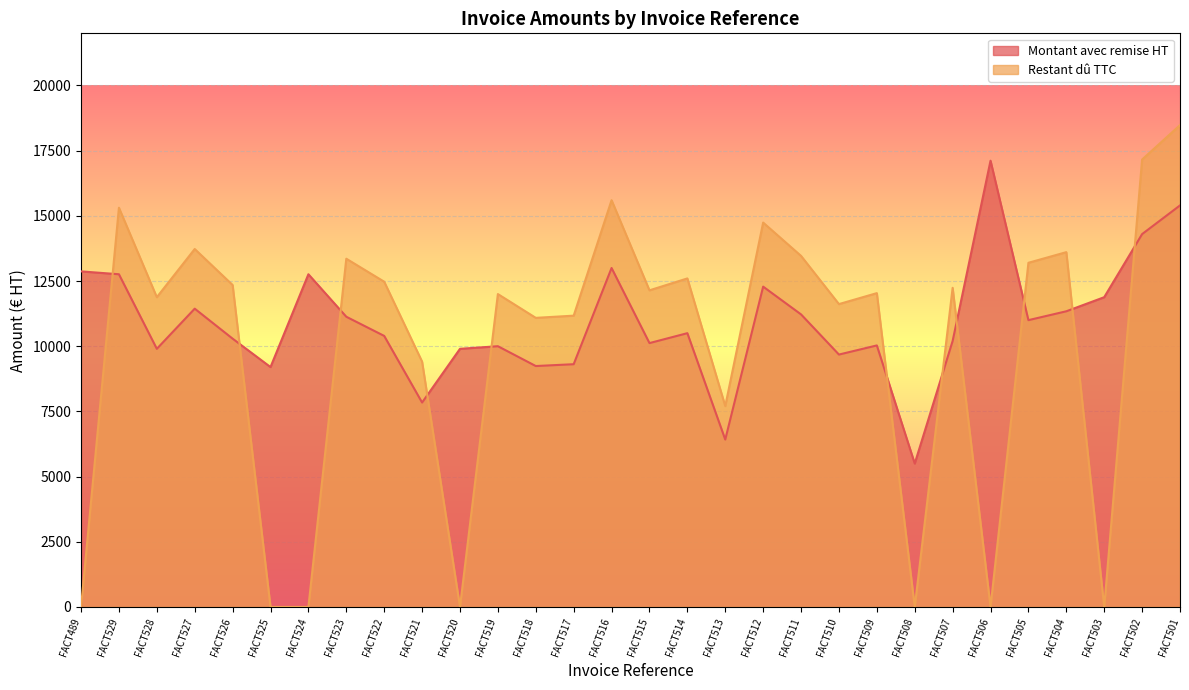

Reading left to right, extract all data points from this chart.

Item de facture - Montant avec remise HT: 12870	12760	9900	11440	10290	9200	12760	11130	10395	7840	9900	10000	9240	9310	13000	10120	10500	6420	12285	11220	9680	10030	5500	10200	17115	11000	11340	11880	14300	15400
Restant dû TTC: 0	15312	11880	13728	12348	0	0	13356	12474	9408	0	12000	11088	11172	15600	12144	12600	7704	14742	13464	11616	12036	0	12240	0	13200	13608	0	17160	18480